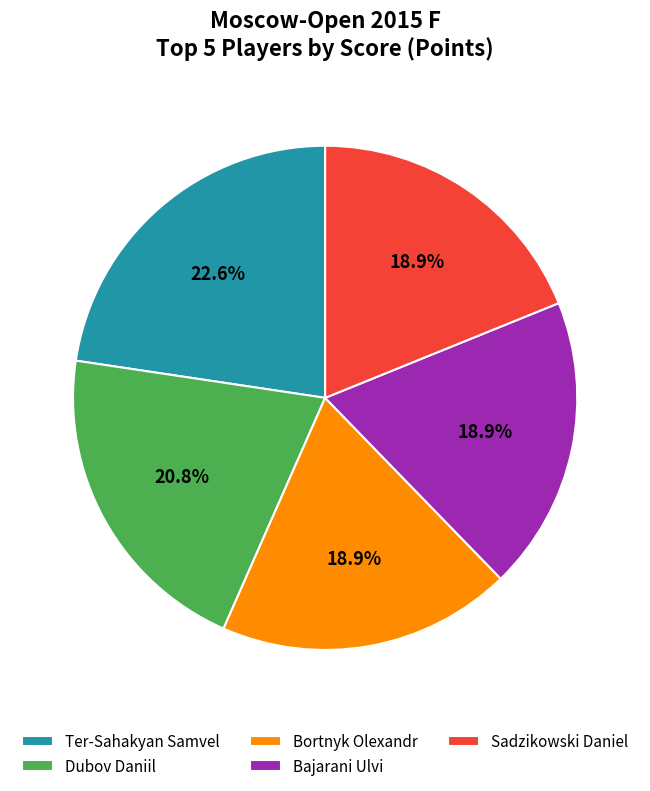

Which has a higher value, Ter-Sahakyan Samvel or Bajarani Ulvi?

Ter-Sahakyan Samvel